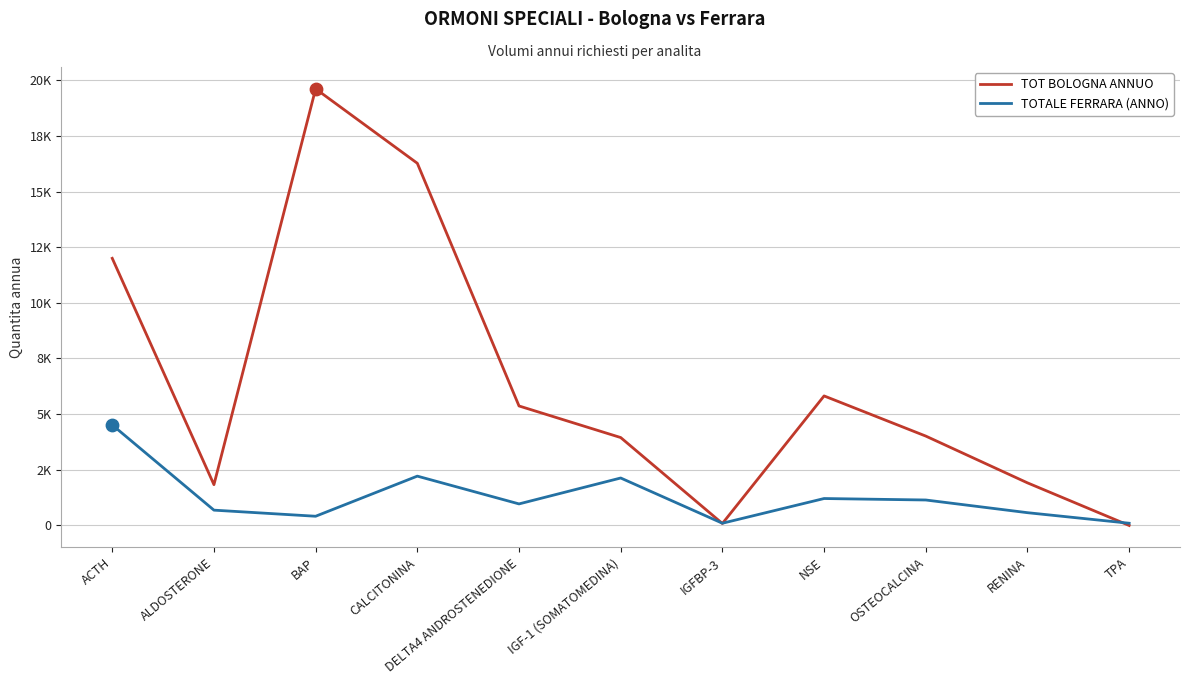

What are all the series names shown in the legend?

TOT BOLOGNA ANNUO, TOTALE FERRARA (ANNO)